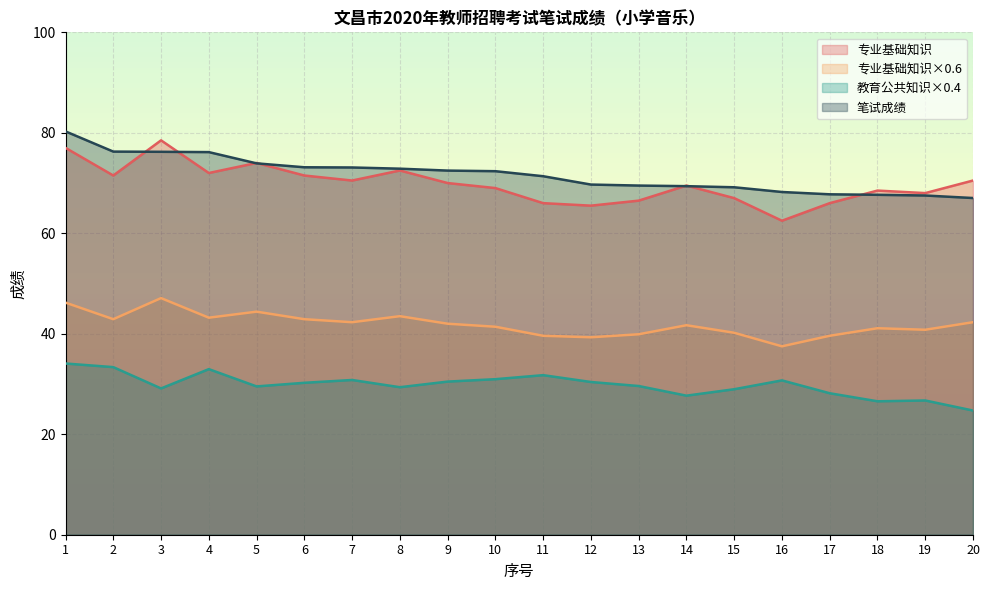

Reading right to left, transcribe all the data shown in this chart.

专业基础知识: 70.5	68.0	68.5	66.0	62.5	67.0	69.5	66.5	65.5	66.0	69.0	70.0	72.5	70.5	71.5	74.0	72.0	78.5	71.5	77.0
专业基础知识×0.6: 42.3	40.8	41.1	39.6	37.5	40.2	41.7	39.9	39.3	39.6	41.4	42.0	43.5	42.3	42.9	44.4	43.2	47.1	42.9	46.2
教育公共知识×0.4: 24.7	26.7	26.6	28.2	30.7	29.0	27.7	29.6	30.4	31.8	31.0	30.5	29.4	30.8	30.2	29.5	33.0	29.1	33.4	34.1
笔试成绩: 67.0	67.5	67.7	67.8	68.2	69.2	69.4	69.5	69.7	71.4	72.4	72.5	72.9	73.1	73.1	73.9	76.2	76.2	76.3	80.3